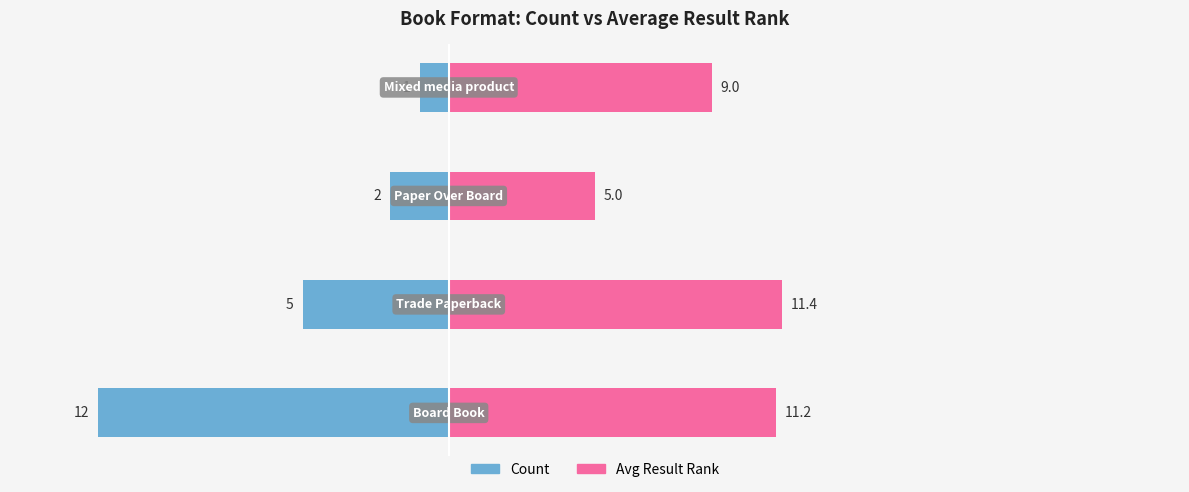

The Count series shows -8.5 at −10. True or false?

False